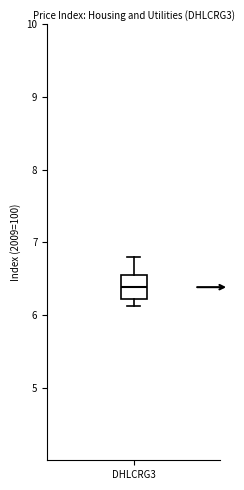

Read this box plot against the y-axis: the position of the median line, the range covered by the box, and the ends of both whiskers. The values are not printed on the chart, so give them approximately, as read against the axis.

median 6.4, box 6.2 to 6.6, whiskers 6.1 to 6.8